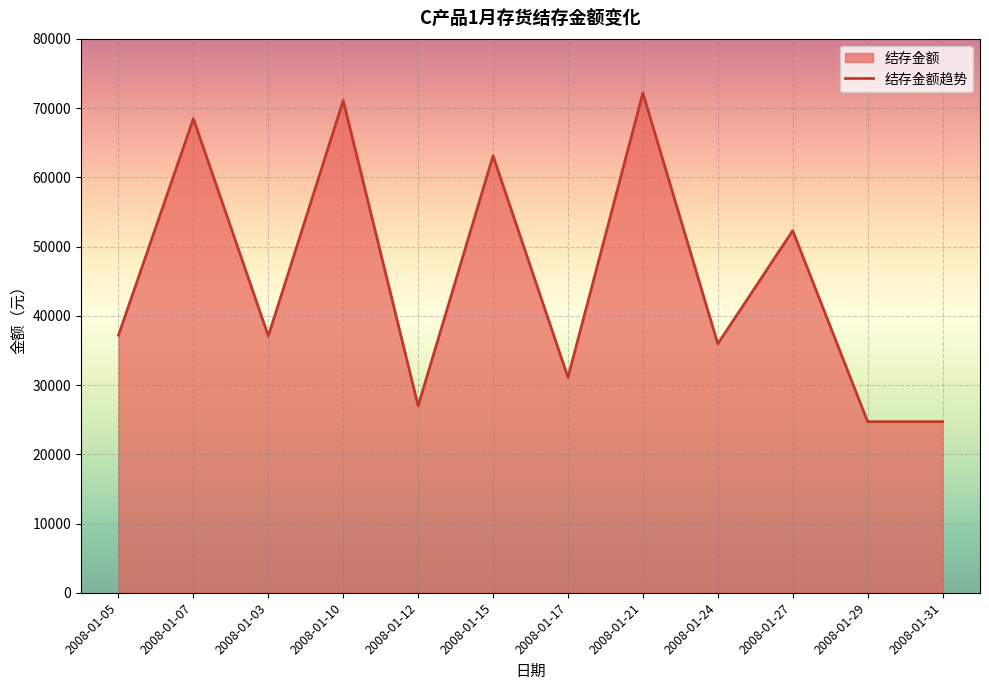

What is the label of the 10th point from the right?

2008-01-03